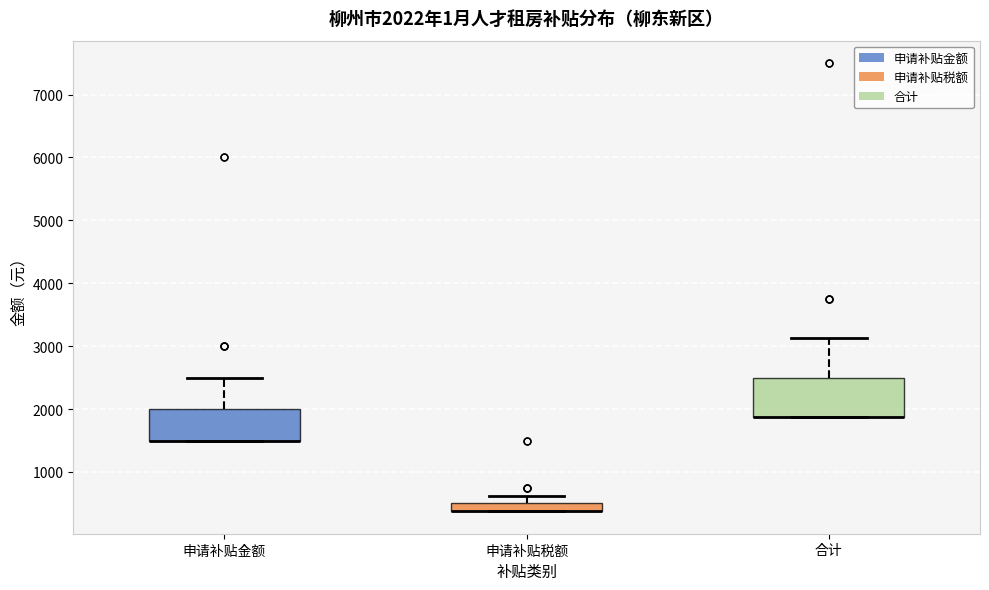

Comparing the boxes themselves (not the whiskers), which one is the tallest?

合计